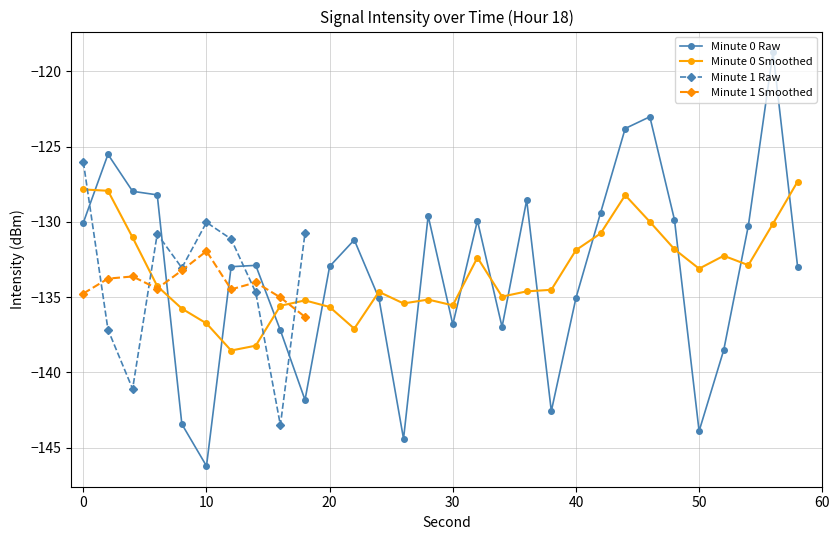

Is it true that the value at 14 is -132.9?

True